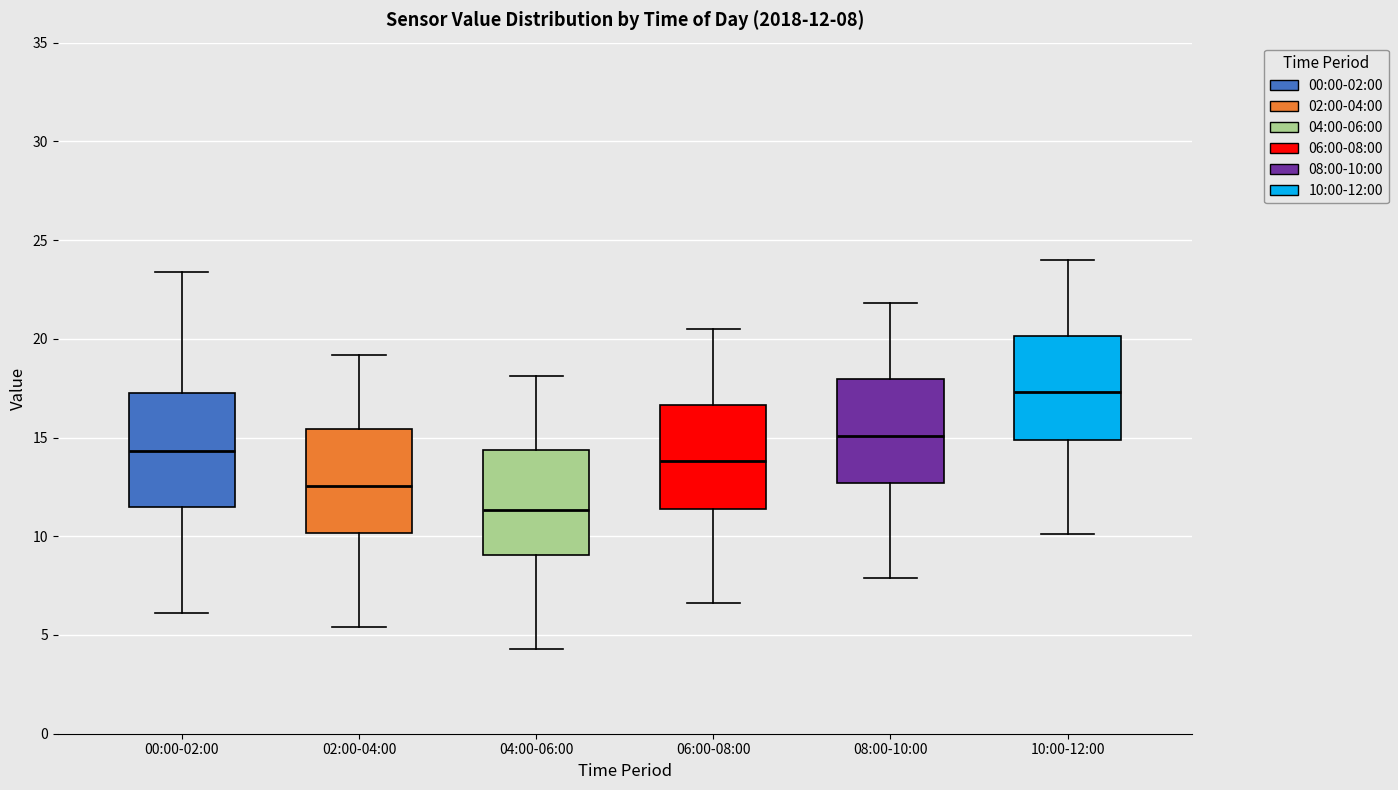

Which box has the lowest median line?

04:00-06:00